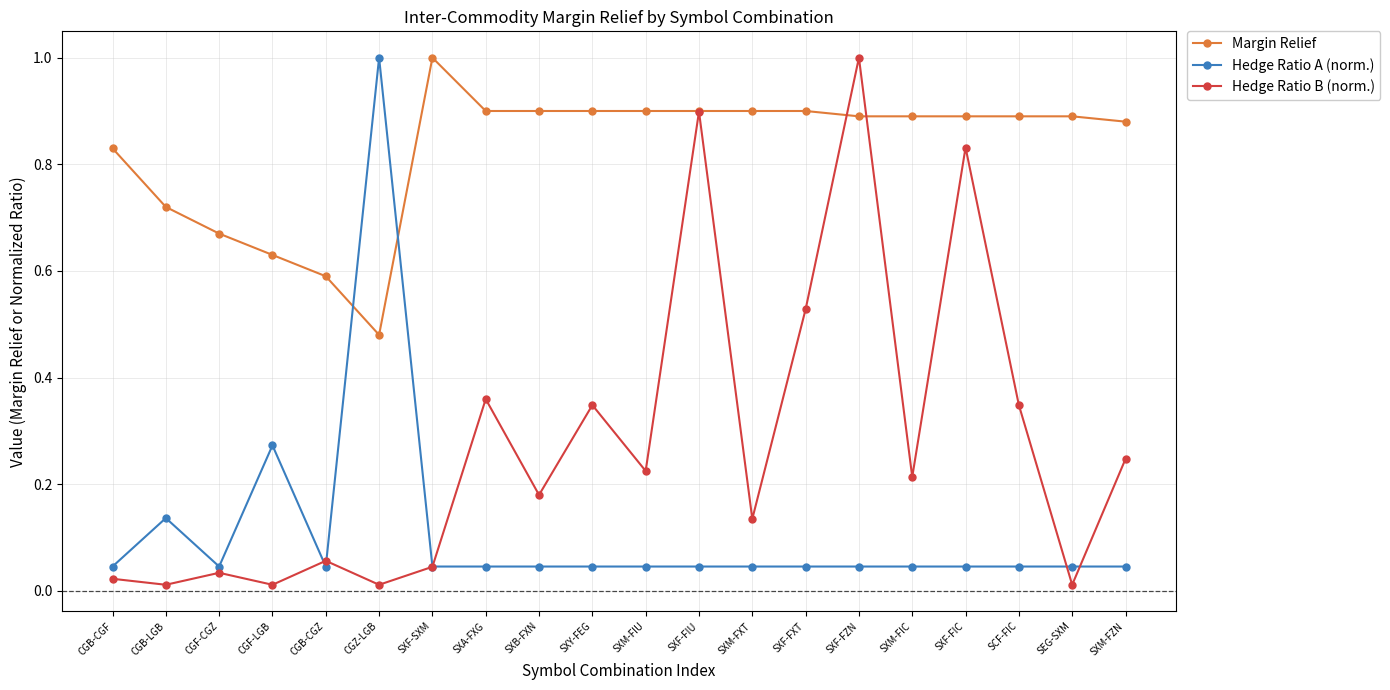

Is the value of Margin Relief at CGB-CGF greater than the value of Hedge Ratio B (norm.) at CGB-CGZ?

Yes